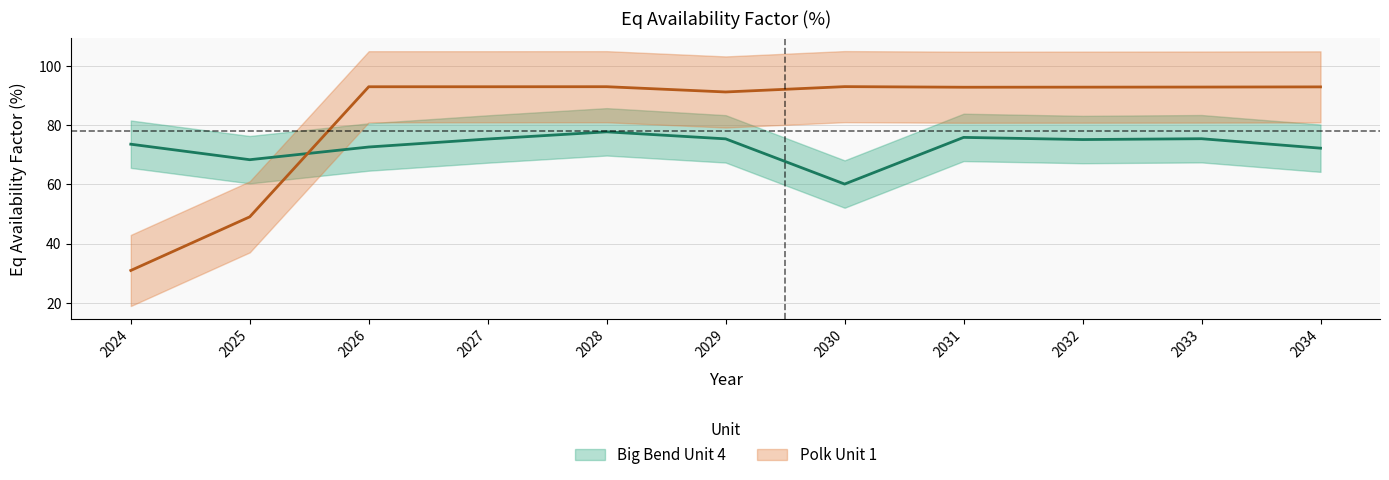

What is the value of the Polk Unit 1 point at the 9th from the left?

92.8